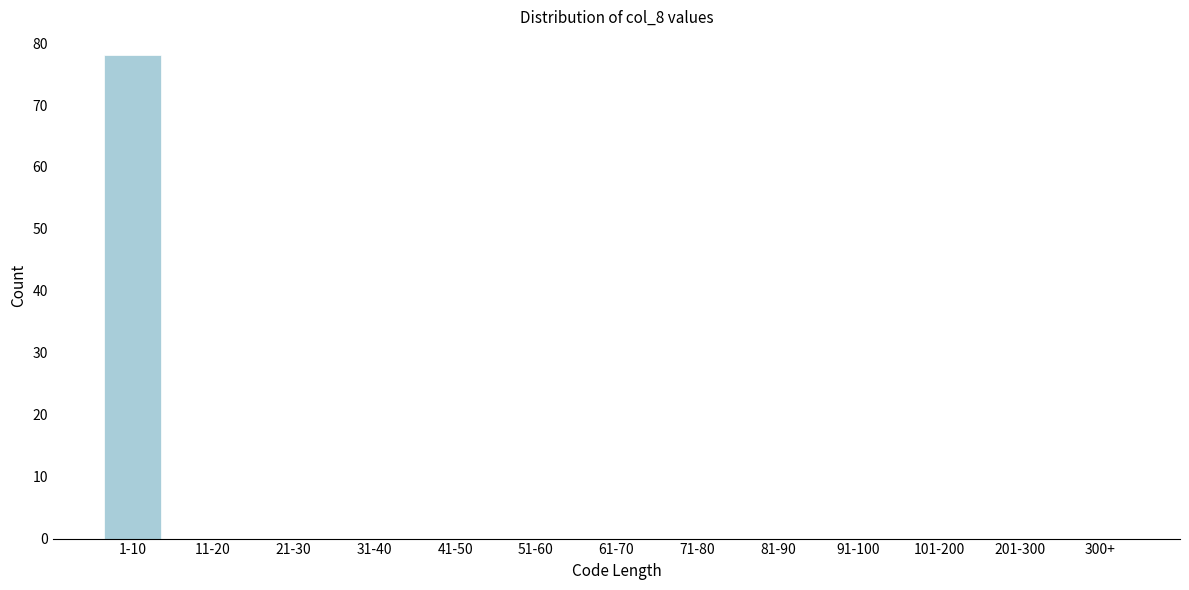

Reading left to right, list all the values displayed in this chart.

1-10=78	11-20=0	21-30=0	31-40=0	41-50=0	51-60=0	61-70=0	71-80=0	81-90=0	91-100=0	101-200=0	201-300=0	300+=0